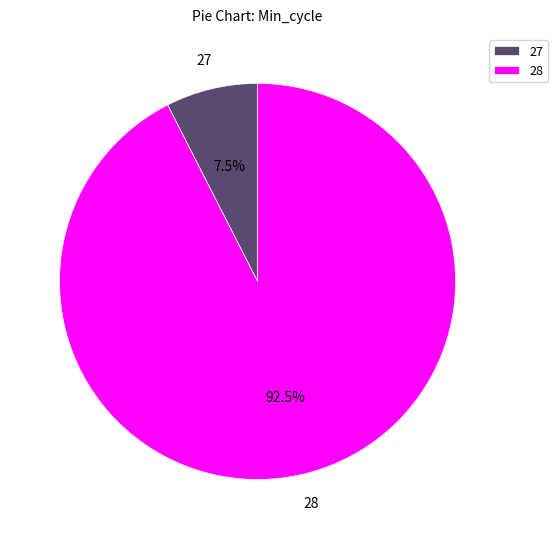

True or false: 28 accounts for 24% of the total.

False